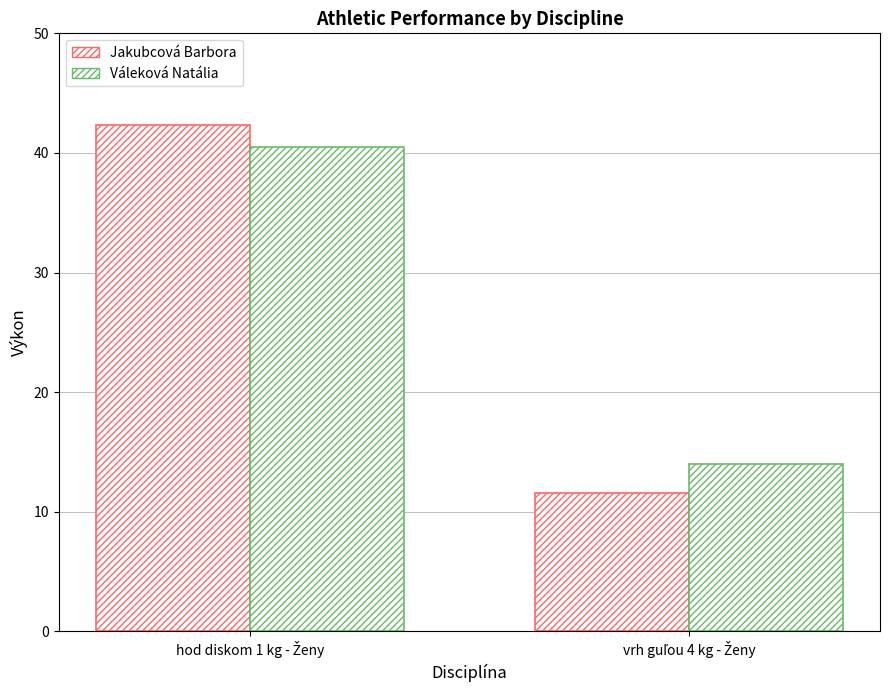

What is the difference between the Jakubcová Barbora values at hod diskom 1 kg - Ženy and vrh guľou 4 kg - Ženy?

30.8